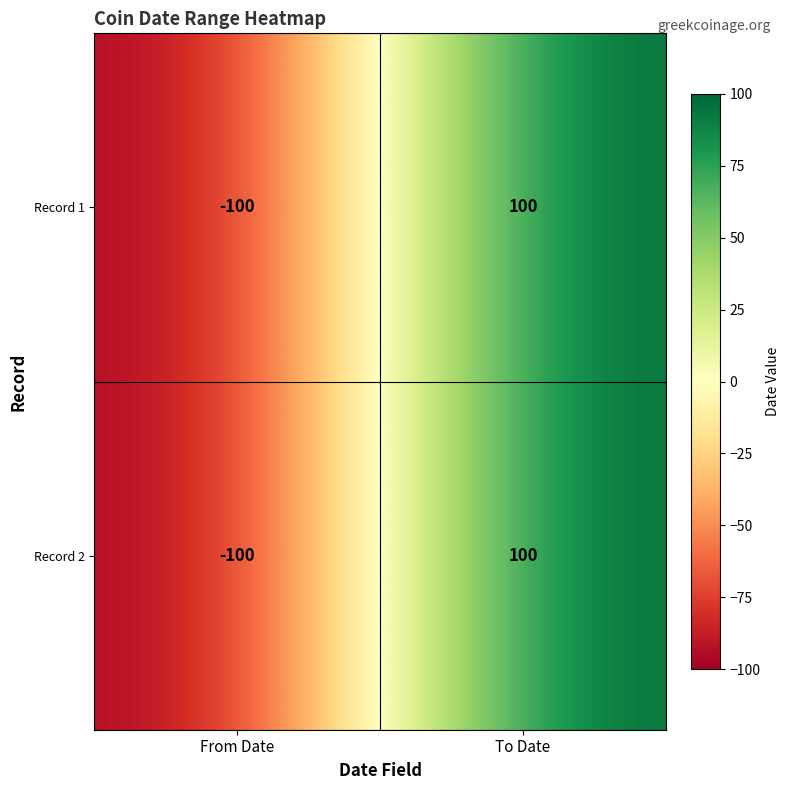

Reading left to right, transcribe all the data shown in this chart.

Record 1: -100	100
Record 2: -100	100